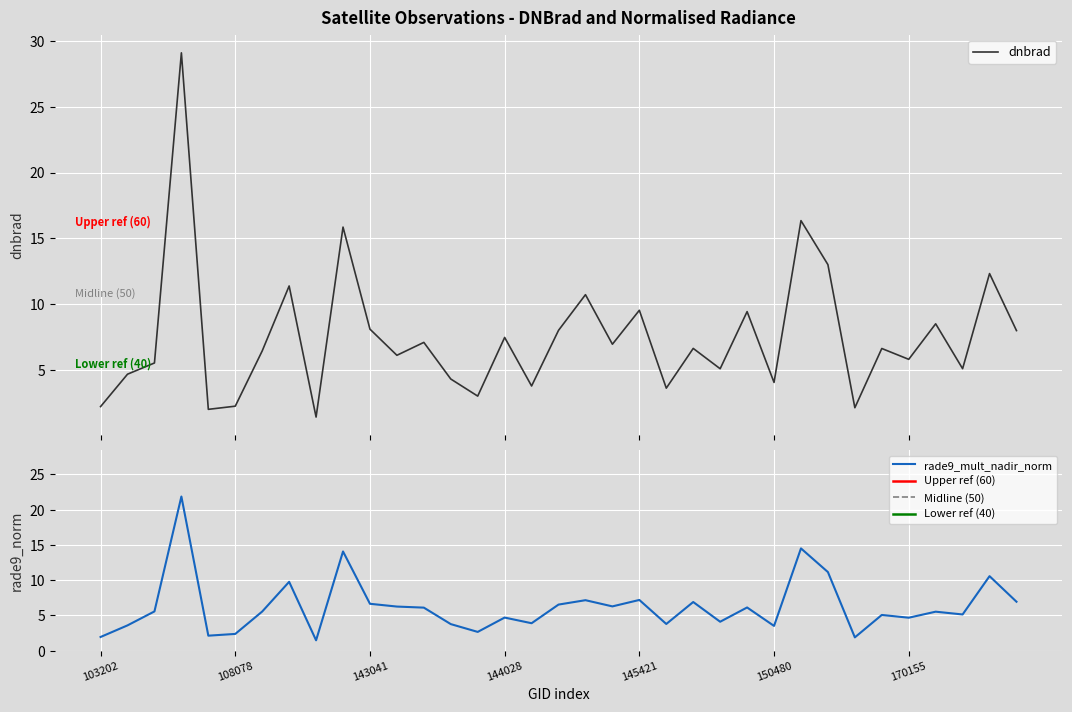

What are all the series names shown in the legend?

dnbrad, rade9_mult_nadir_norm